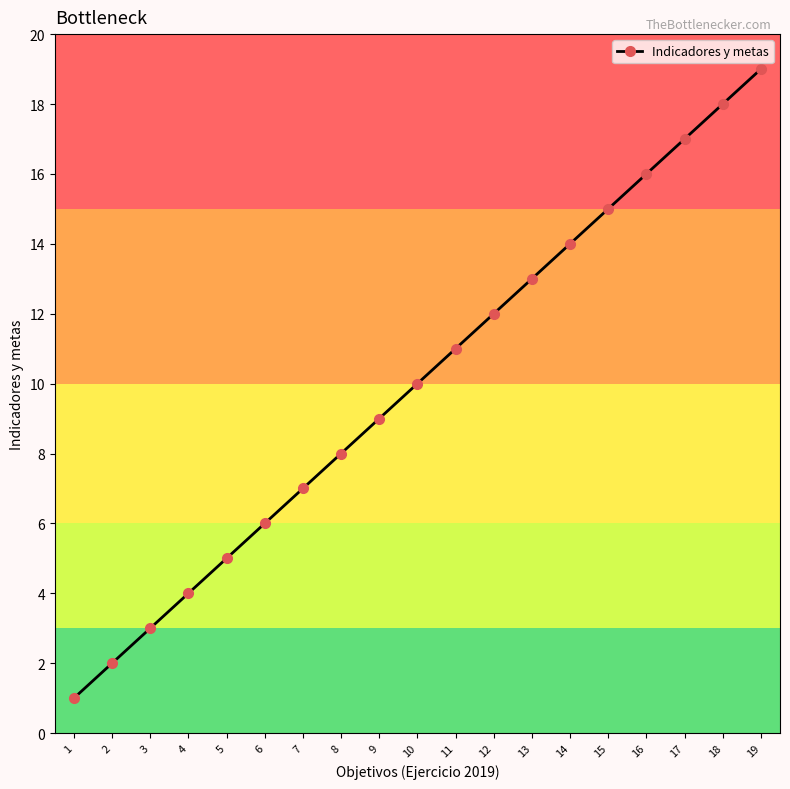

The chart shows a value of 6 at 10. True or false?

False